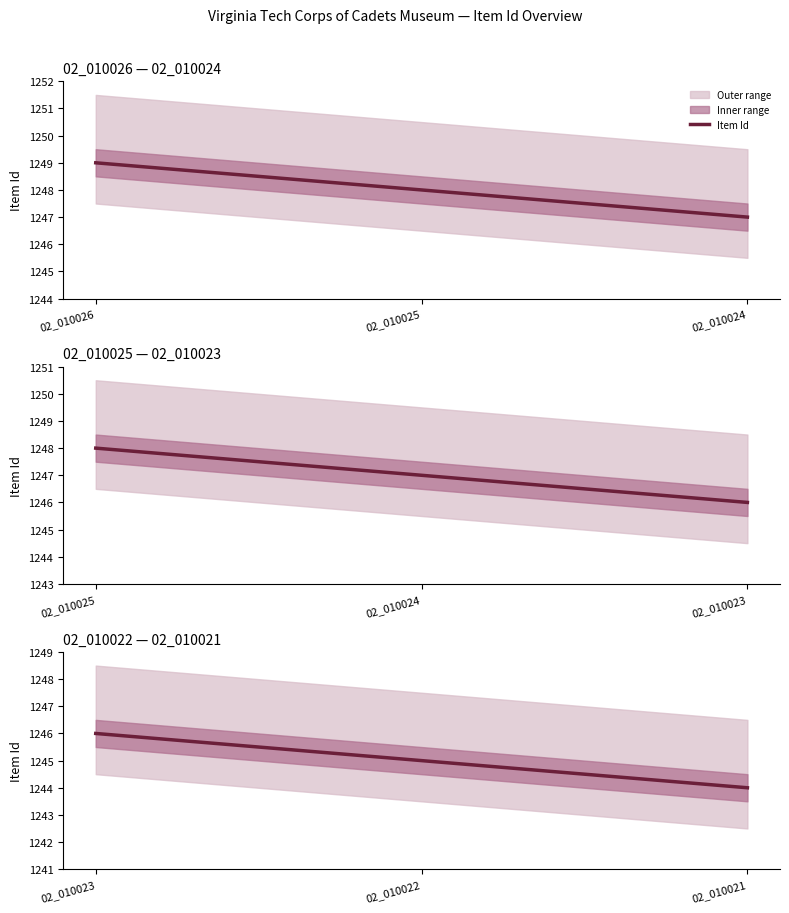

Rank the categories by value from highest to lowest.

02_010023, 02_010022, 02_010021